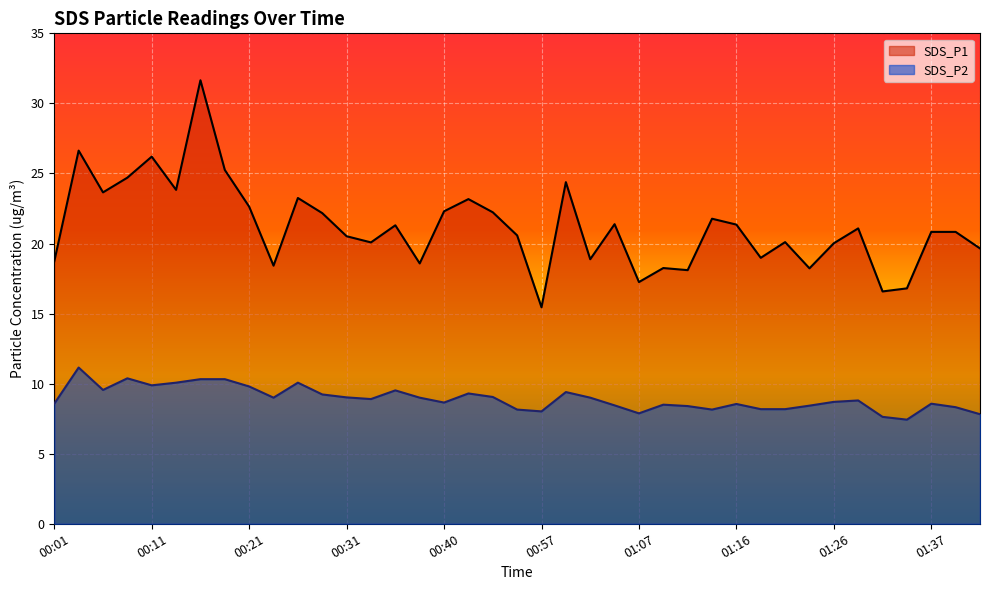

The value of SDS_P2 at 01:26 is 3.6. True or false?

False